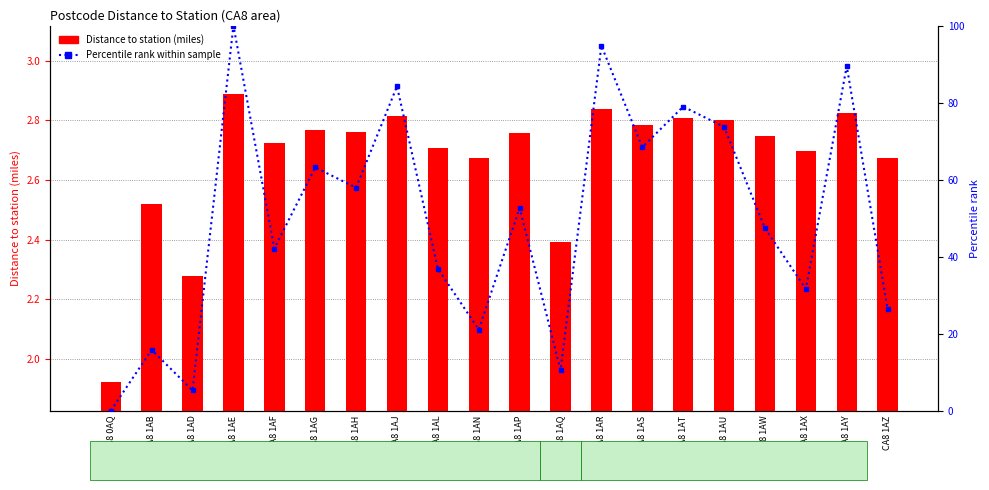

Does the chart contain any negative values?

No